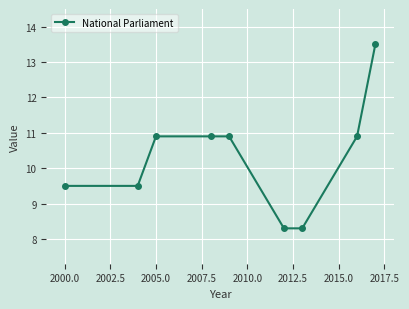

What is the sum of all values?

92.7